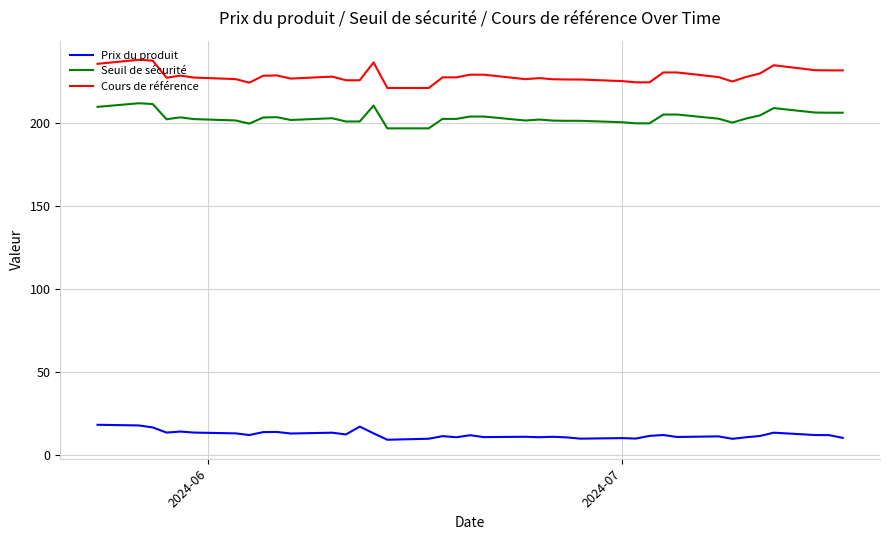

True or false: Cours de référence and Prix du produit cross at least once.

False